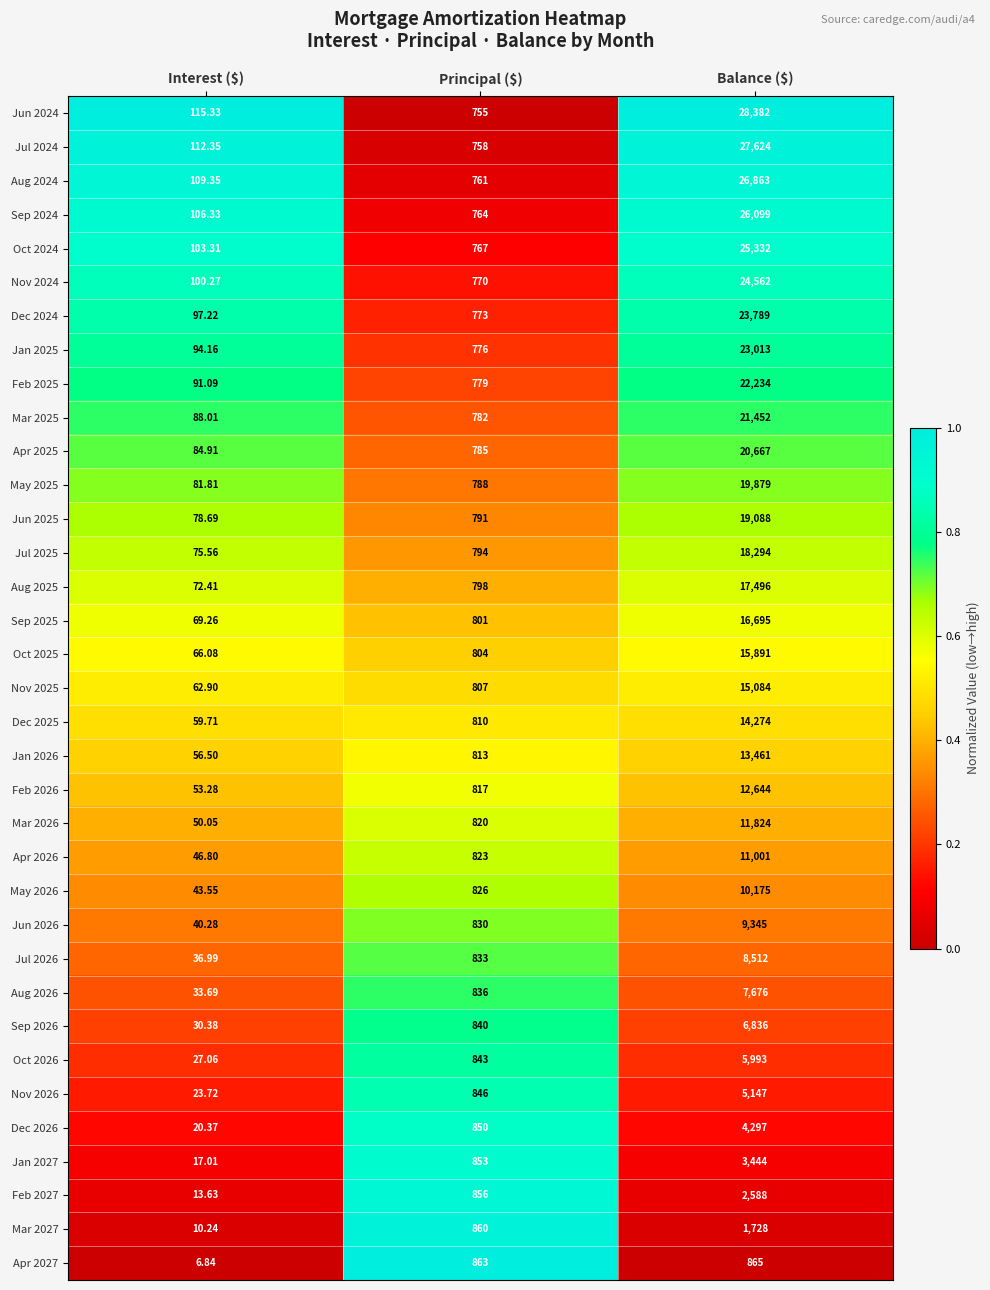

How many data points does each series have?

3